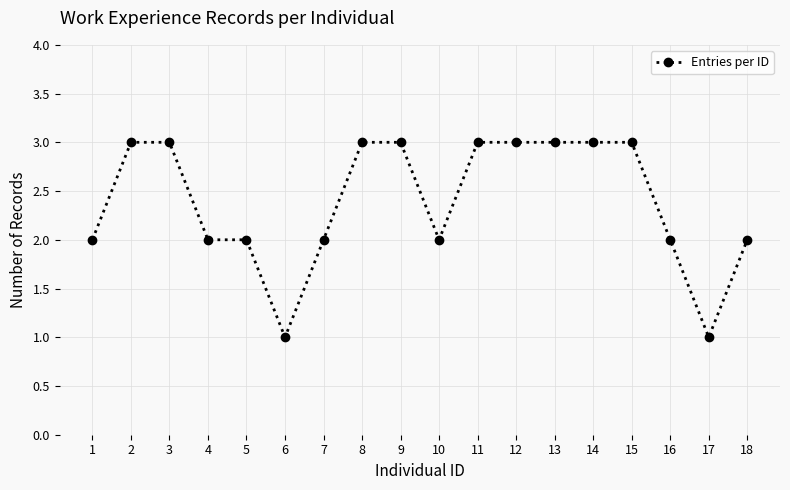

Between 18 and 15, which is larger?

15